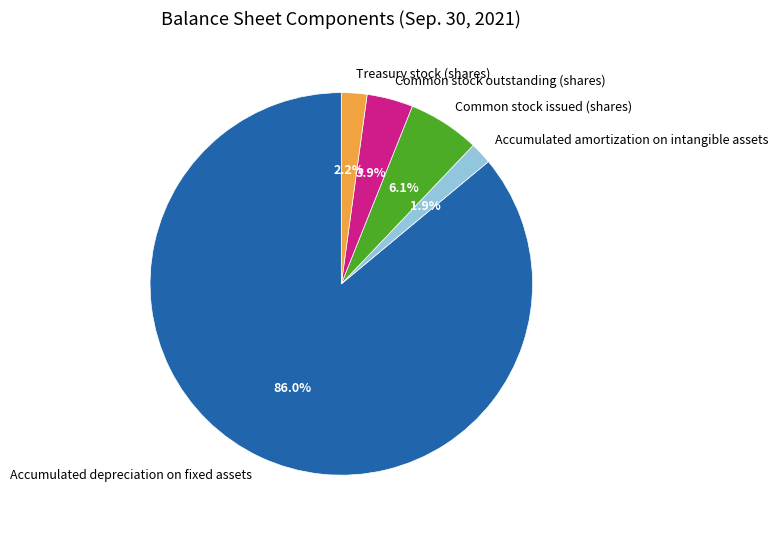

How many slices are in this pie chart?

5